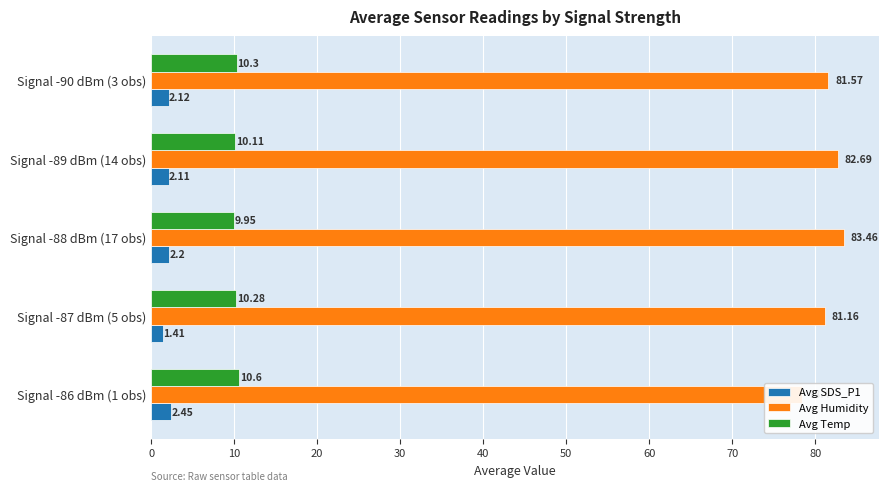

At how many categories does at least one series exceed 8?

5